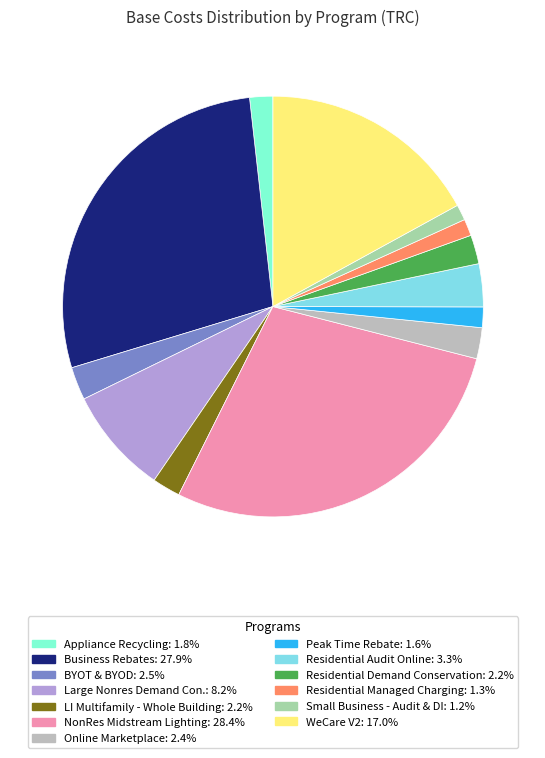

The Residential Demand Conservation slice represents 2% of the pie. True or false?

True